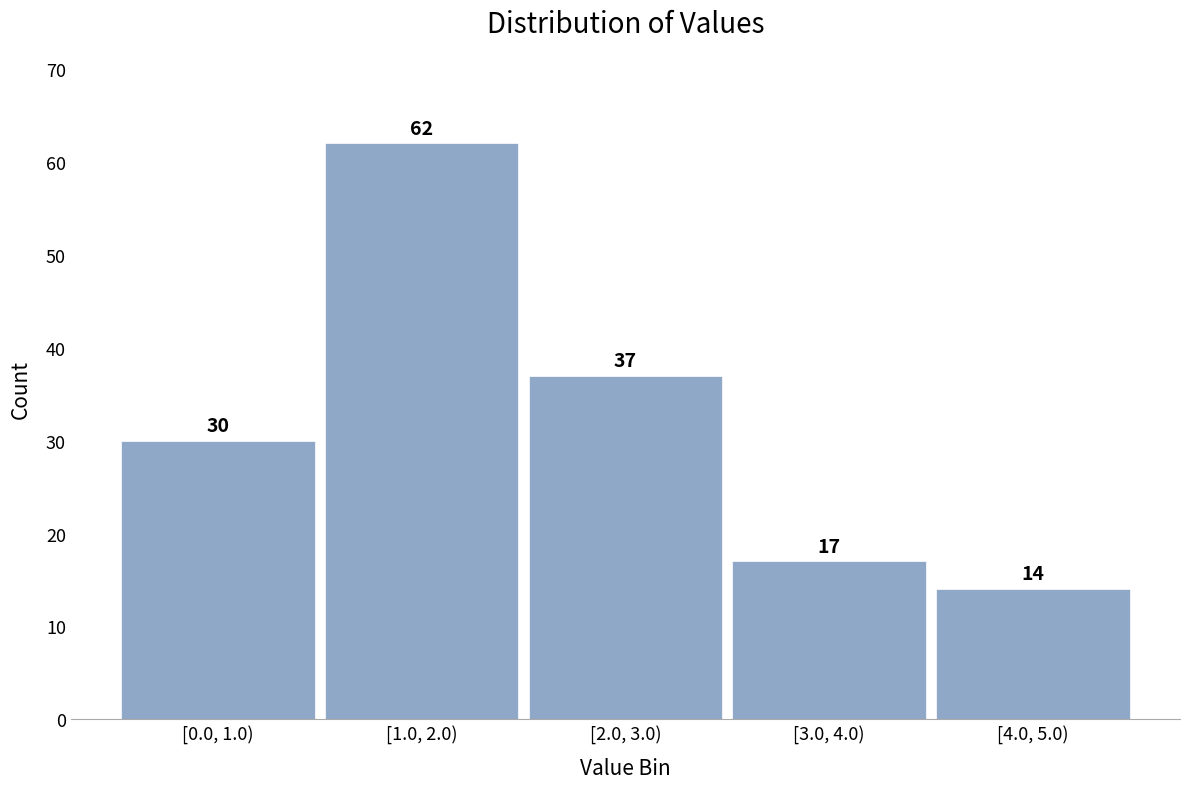

Reading left to right, list all the values displayed in this chart.

30	62	37	17	14